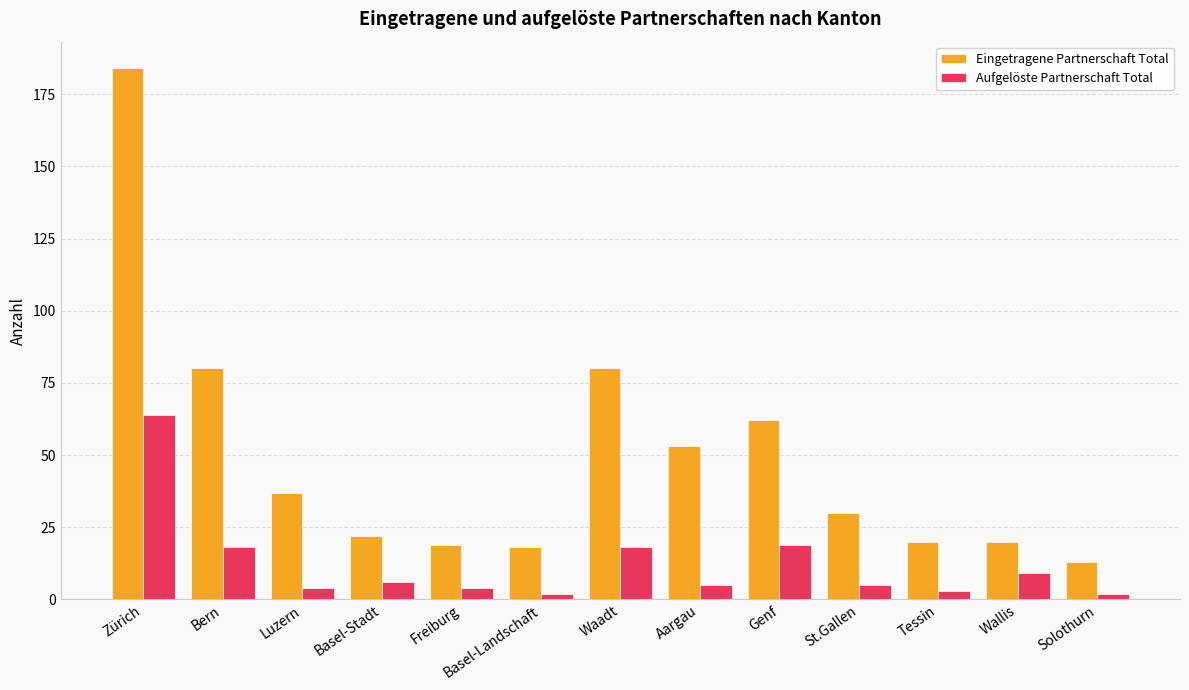

List the series in order of their overall mean, lowest first.

Aufgelöste Partnerschaft Total, Eingetragene Partnerschaft Total